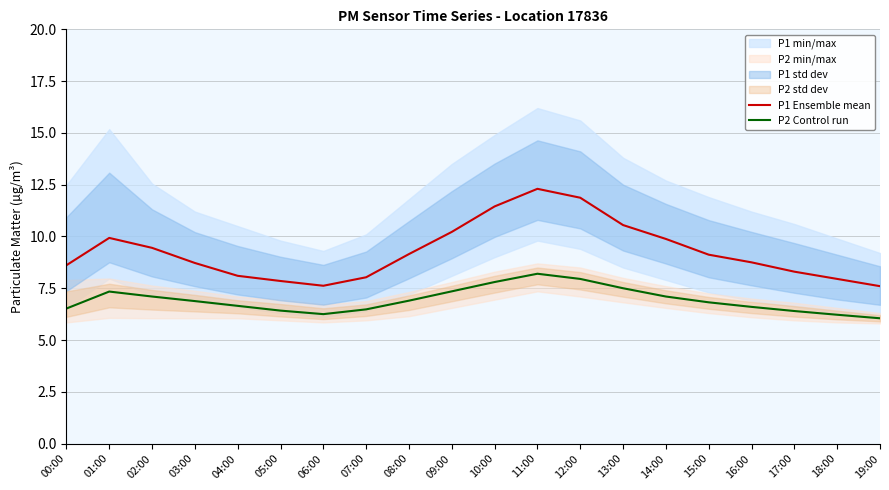

What is the sum of the P2 Control run values at 17:00 and 16:00?

13.0